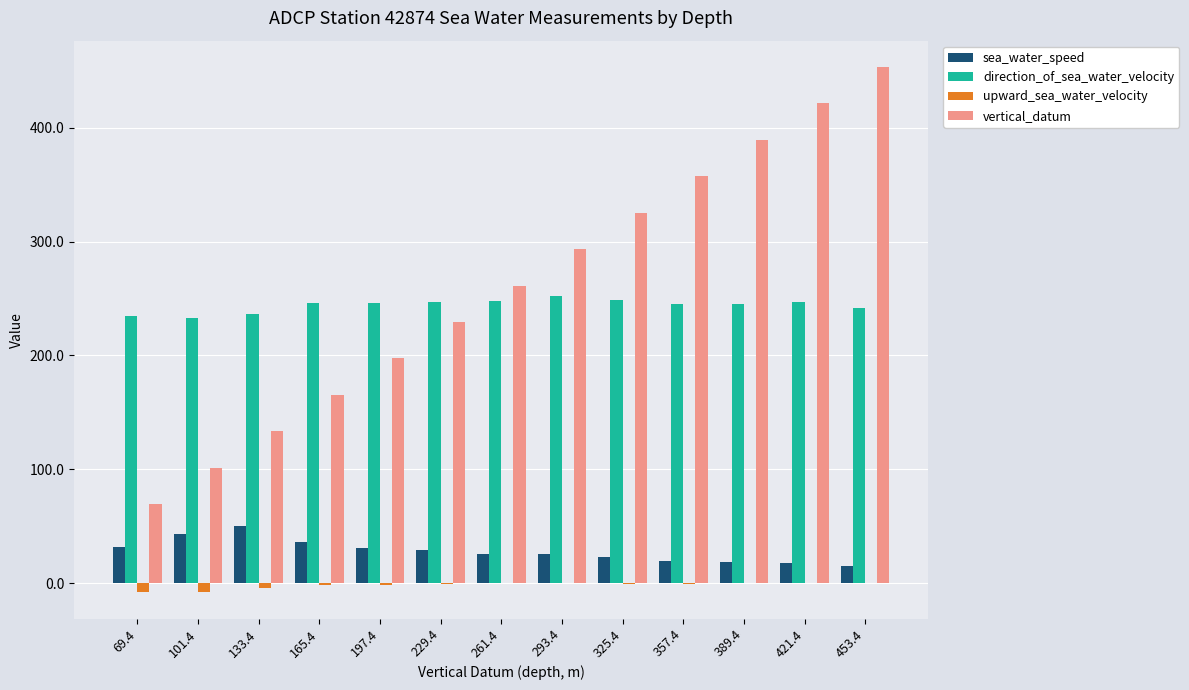

Between 389.4 and 453.4, which series saw the biggest shift?

vertical_datum